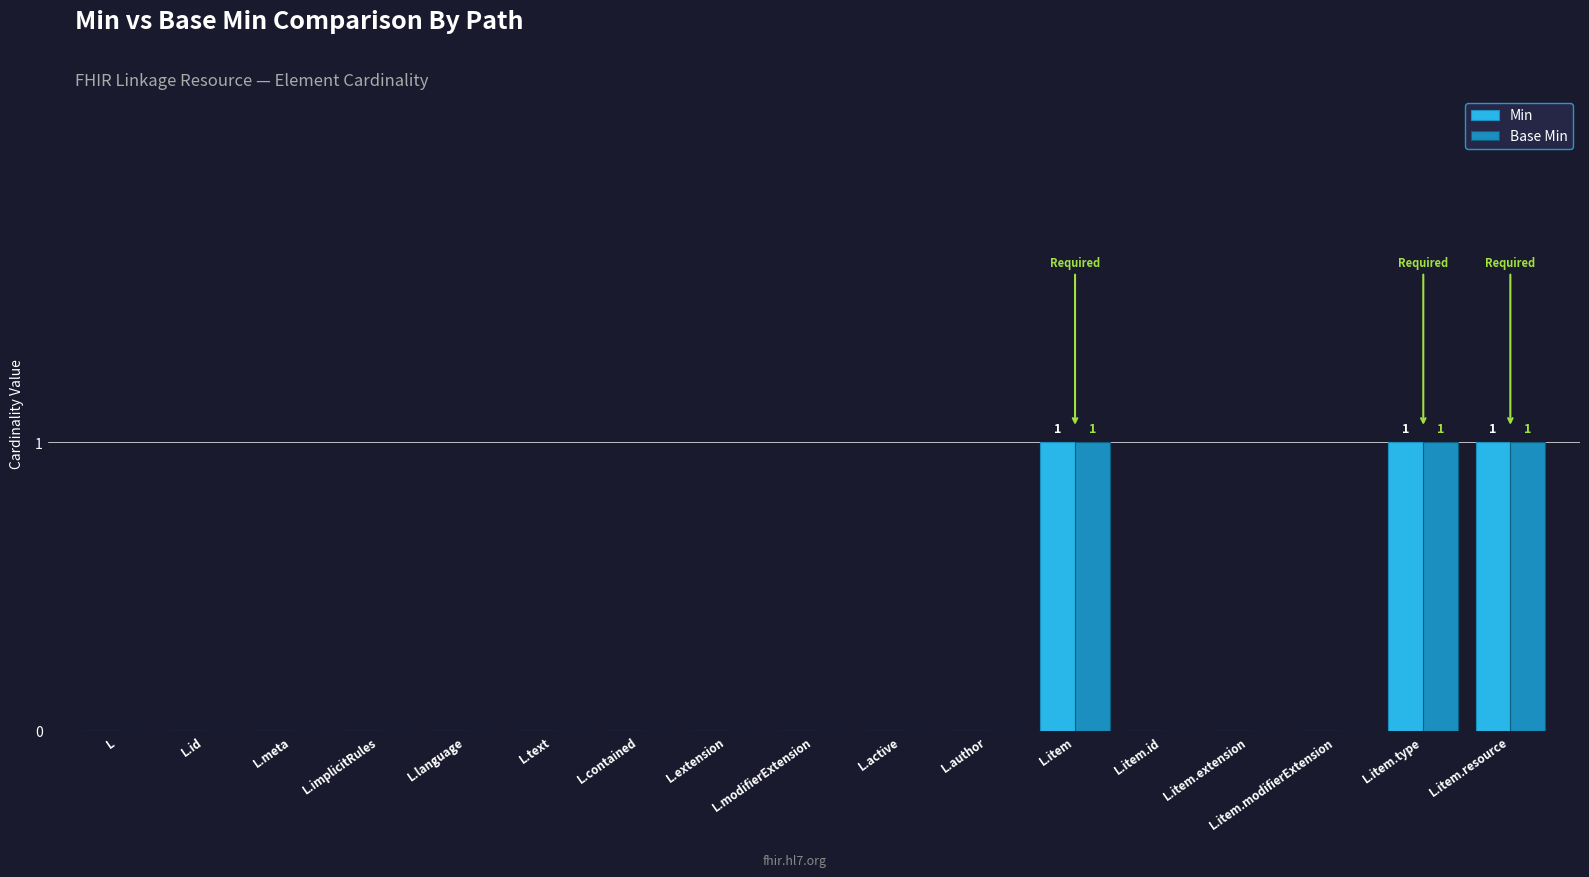

The value of Min at L.active is -1. True or false?

False